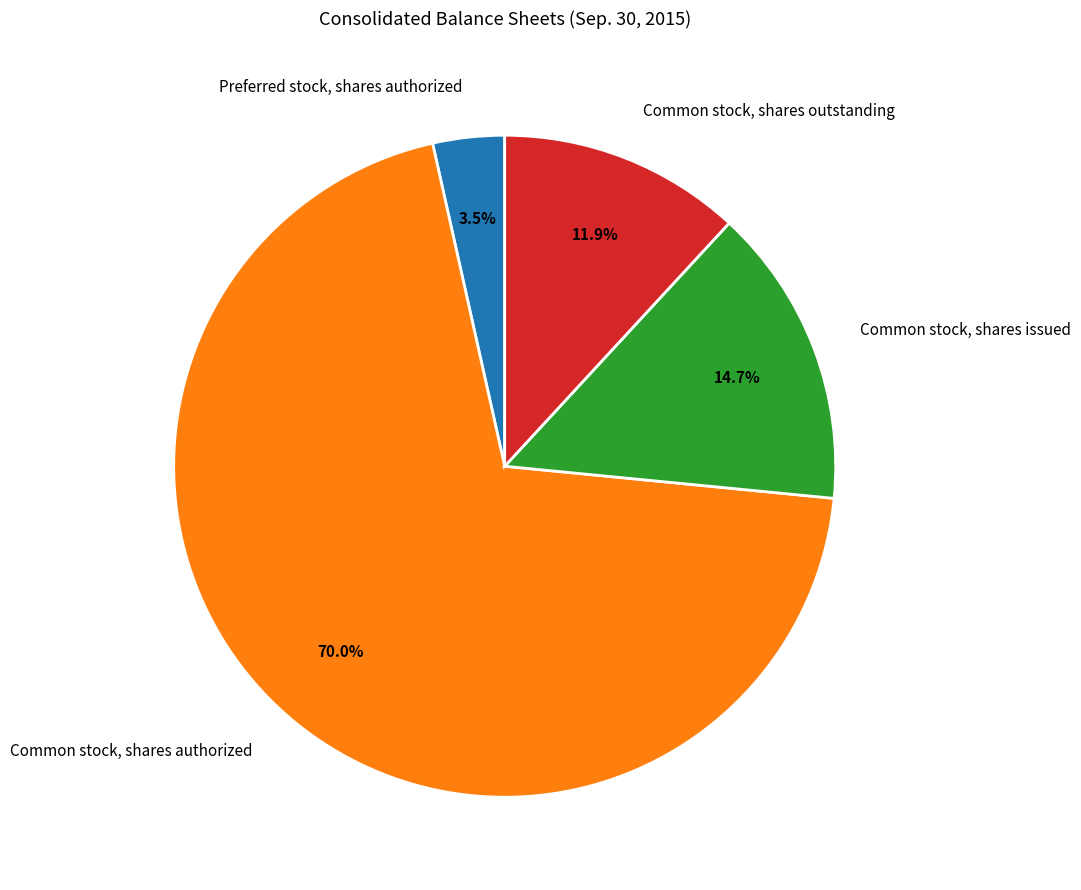

What is the smallest slice in the pie chart?

Preferred stock, shares authorized